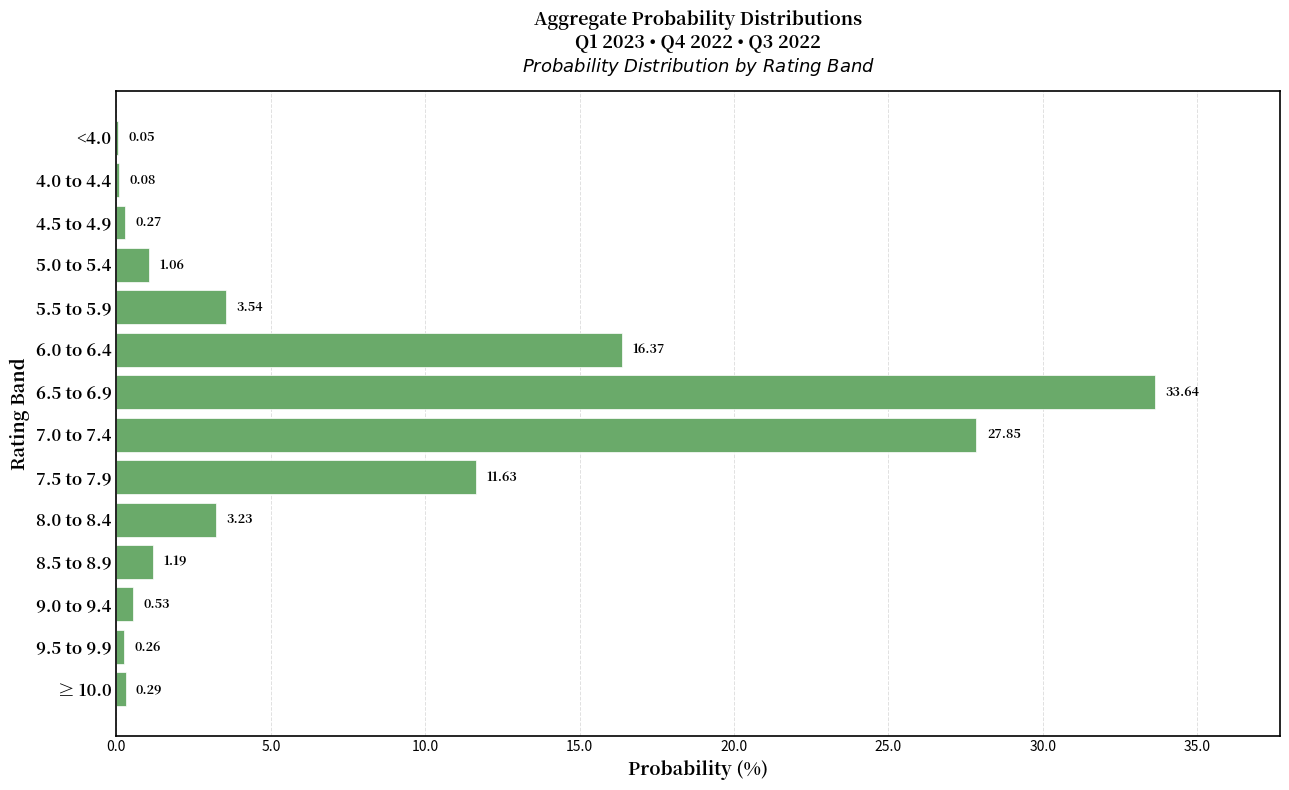

Between 7.5 to 7.9 and 9.5 to 9.9, which is larger?

7.5 to 7.9